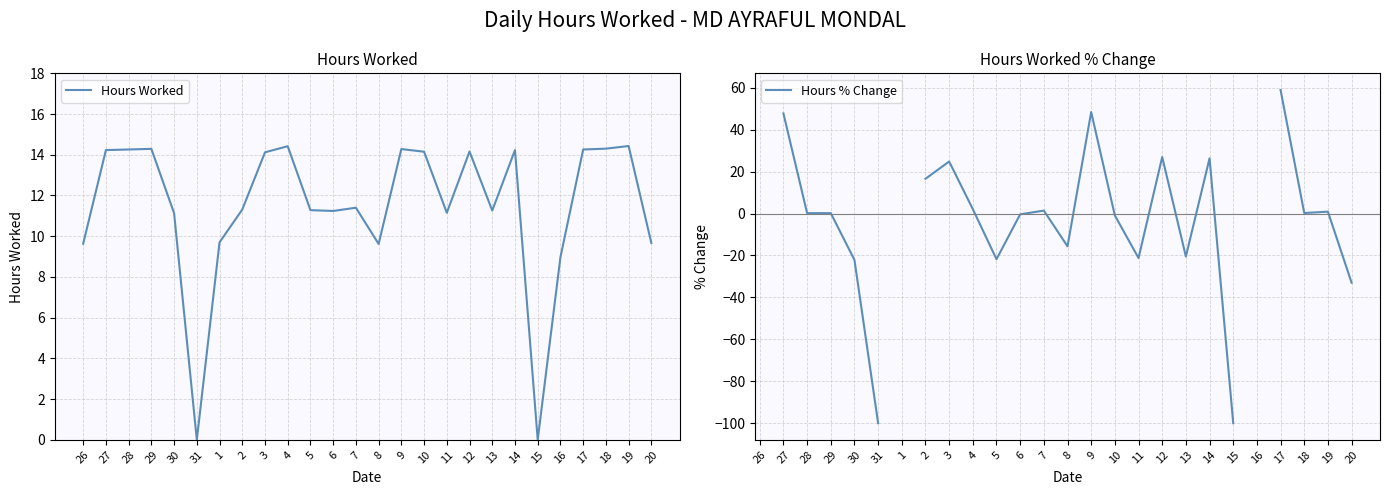

How many lines are shown in the chart?

2